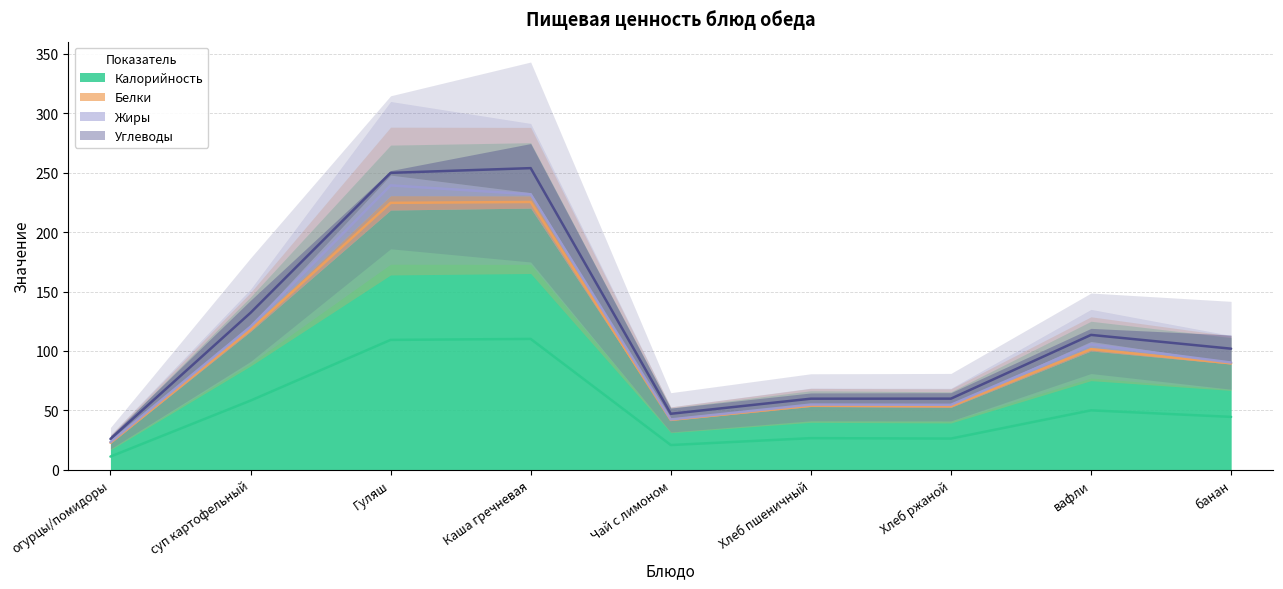

What is the label of the 4th point from the right?

Хлеб пшеничный